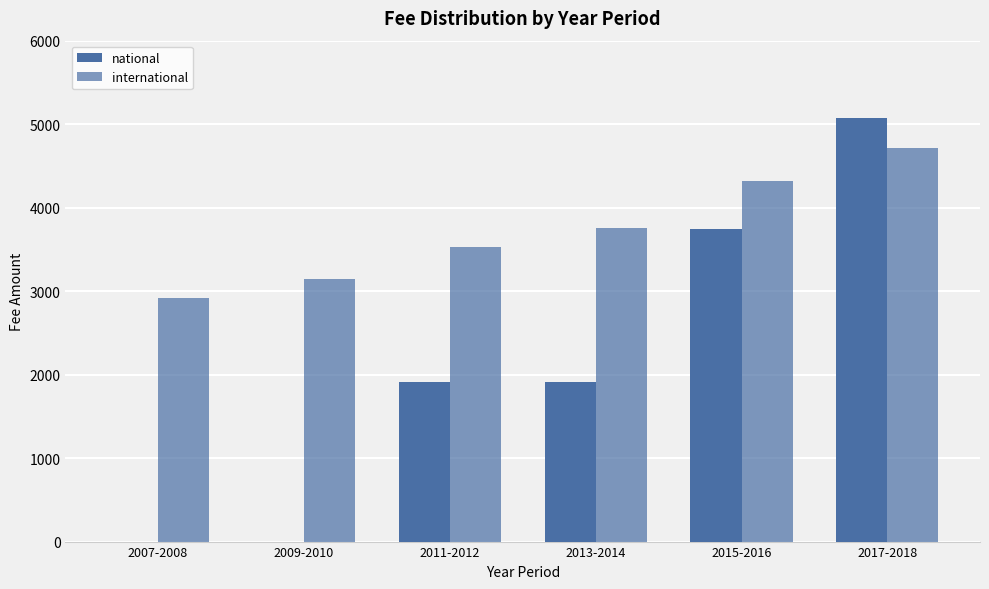

Are the bars grouped side by side (vs. stacked)?

Yes